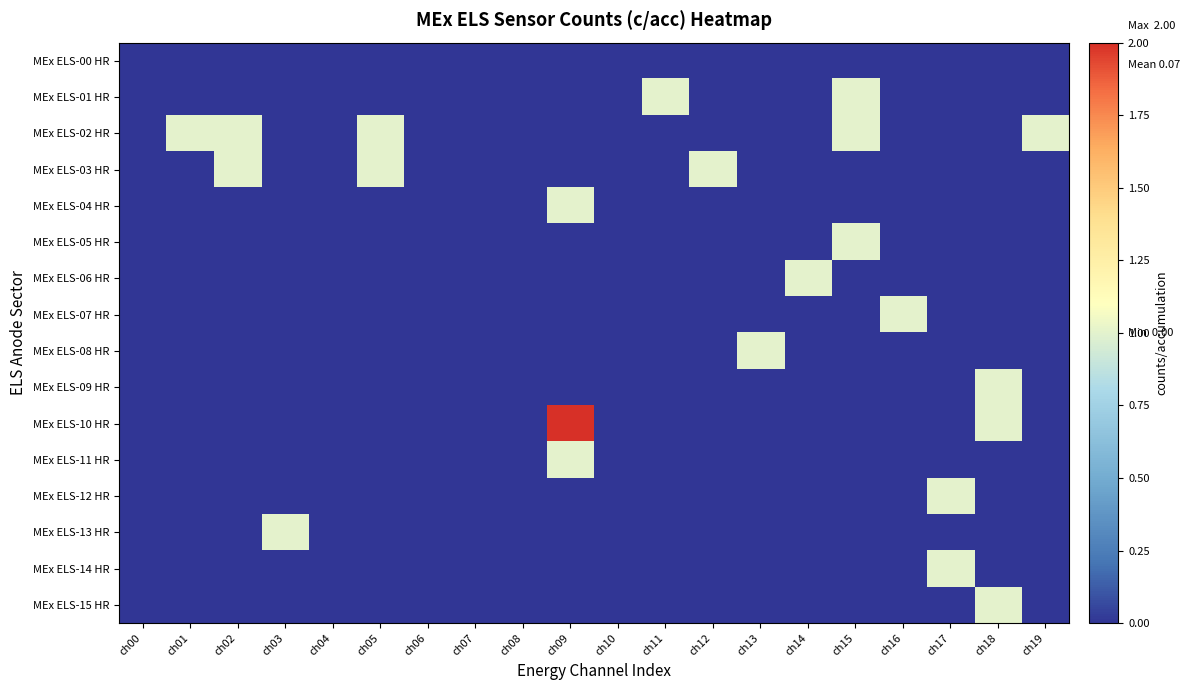

What is the total value across all series at ch09?

4